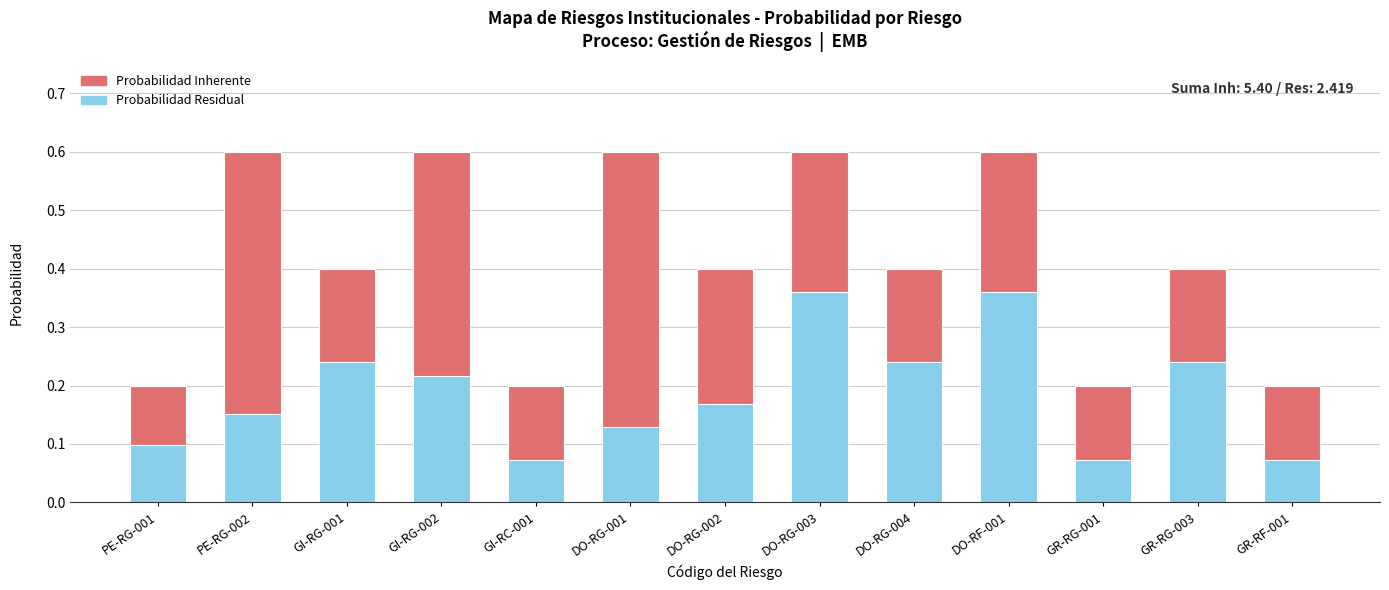

Reading right to left, extract all data points from this chart.

Probabilidad Inherente: GR-RF-001=0.2	GR-RG-003=0.4	GR-RG-001=0.2	DO-RF-001=0.6	DO-RG-004=0.4	DO-RG-003=0.6	DO-RG-002=0.4	DO-RG-001=0.6	GI-RC-001=0.2	GI-RG-002=0.6	GI-RG-001=0.4	PE-RG-002=0.6	PE-RG-001=0.2
Probabilidad Residual: GR-RF-001=0.1	GR-RG-003=0.2	GR-RG-001=0.1	DO-RF-001=0.4	DO-RG-004=0.2	DO-RG-003=0.4	DO-RG-002=0.2	DO-RG-001=0.1	GI-RC-001=0.1	GI-RG-002=0.2	GI-RG-001=0.2	PE-RG-002=0.2	PE-RG-001=0.1